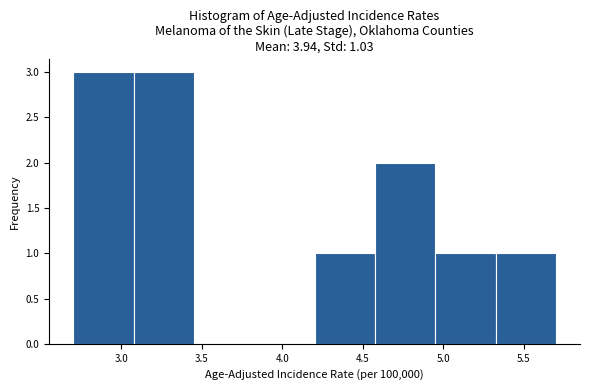

Reading left to right, transcribe this chart: for each bar, give the range it covers on the x-axis and its height. Neither the bar edges nor the heights are printed on the chart, so give them approximately, as read against the axes.

2.700 to 3.075: 3
3.075 to 3.450: 3
3.450 to 3.825: 0
3.825 to 4.200: 0
4.200 to 4.575: 1
4.575 to 4.950: 2
4.950 to 5.325: 1
5.325 to 5.700: 1